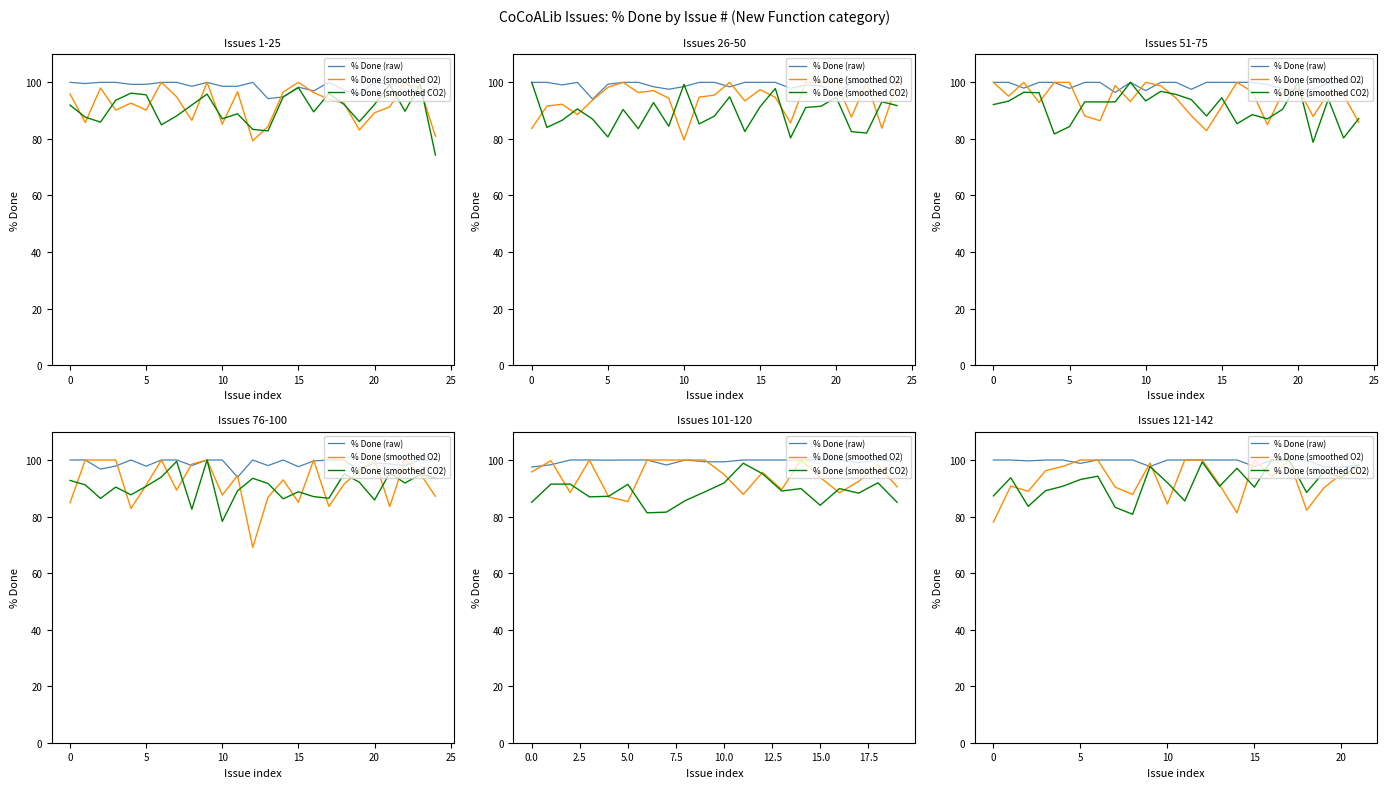

What is the total value across all series at 13?

281.9